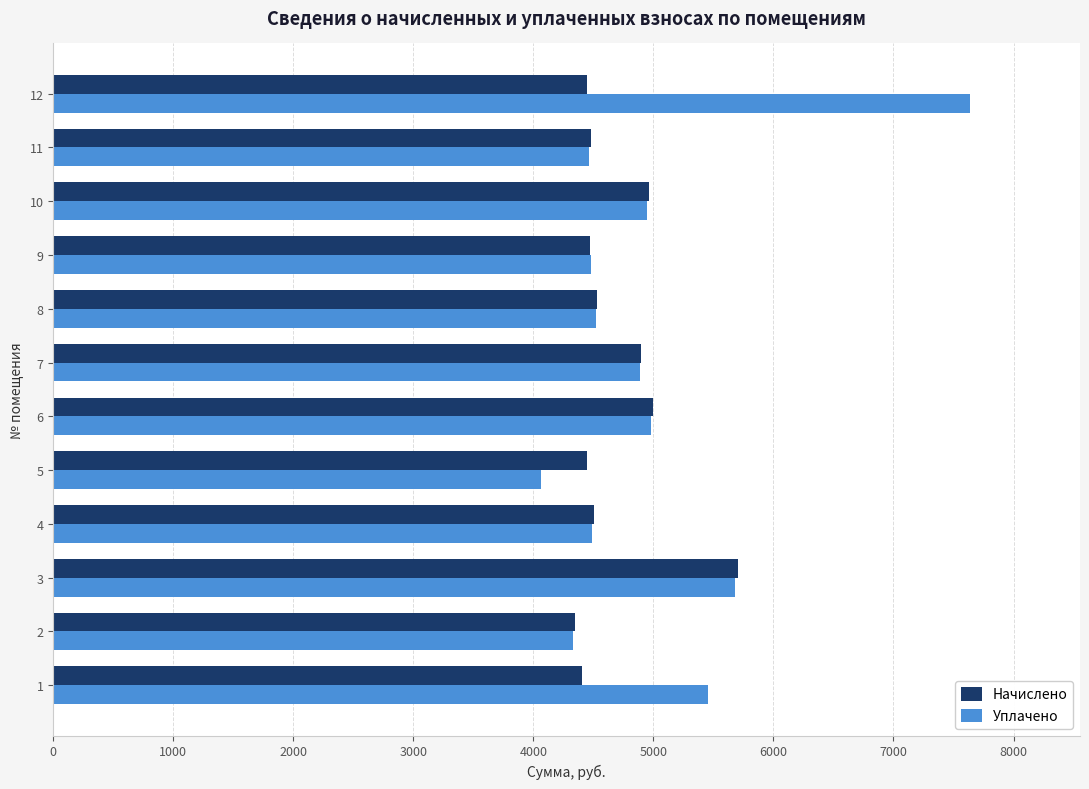

What is the sum of the Уплачено values at 2 and 8?

8854.0